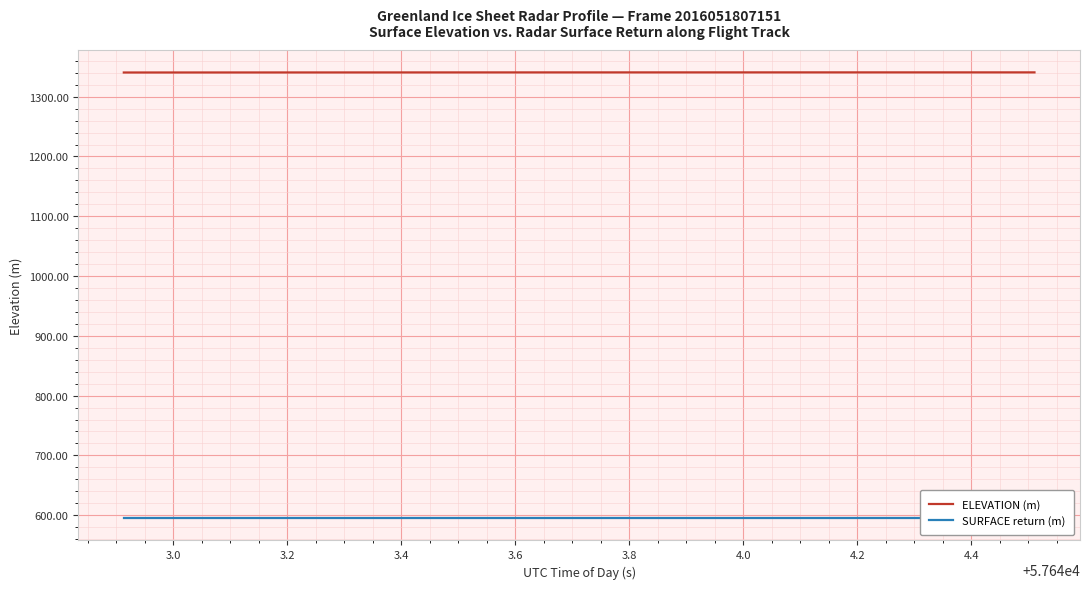

Does the chart display data point markers on the line(s)?

No